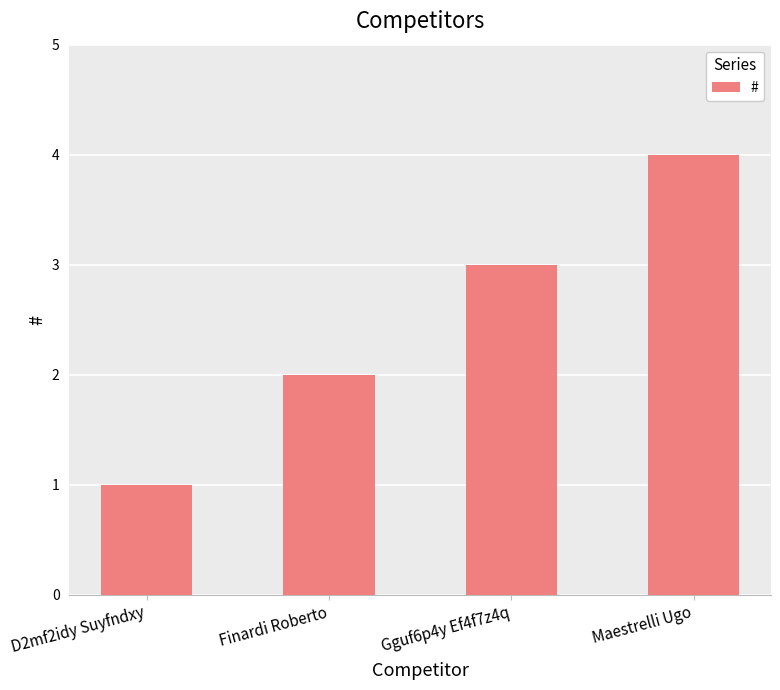

What is the difference between the second highest and minimum values?

2